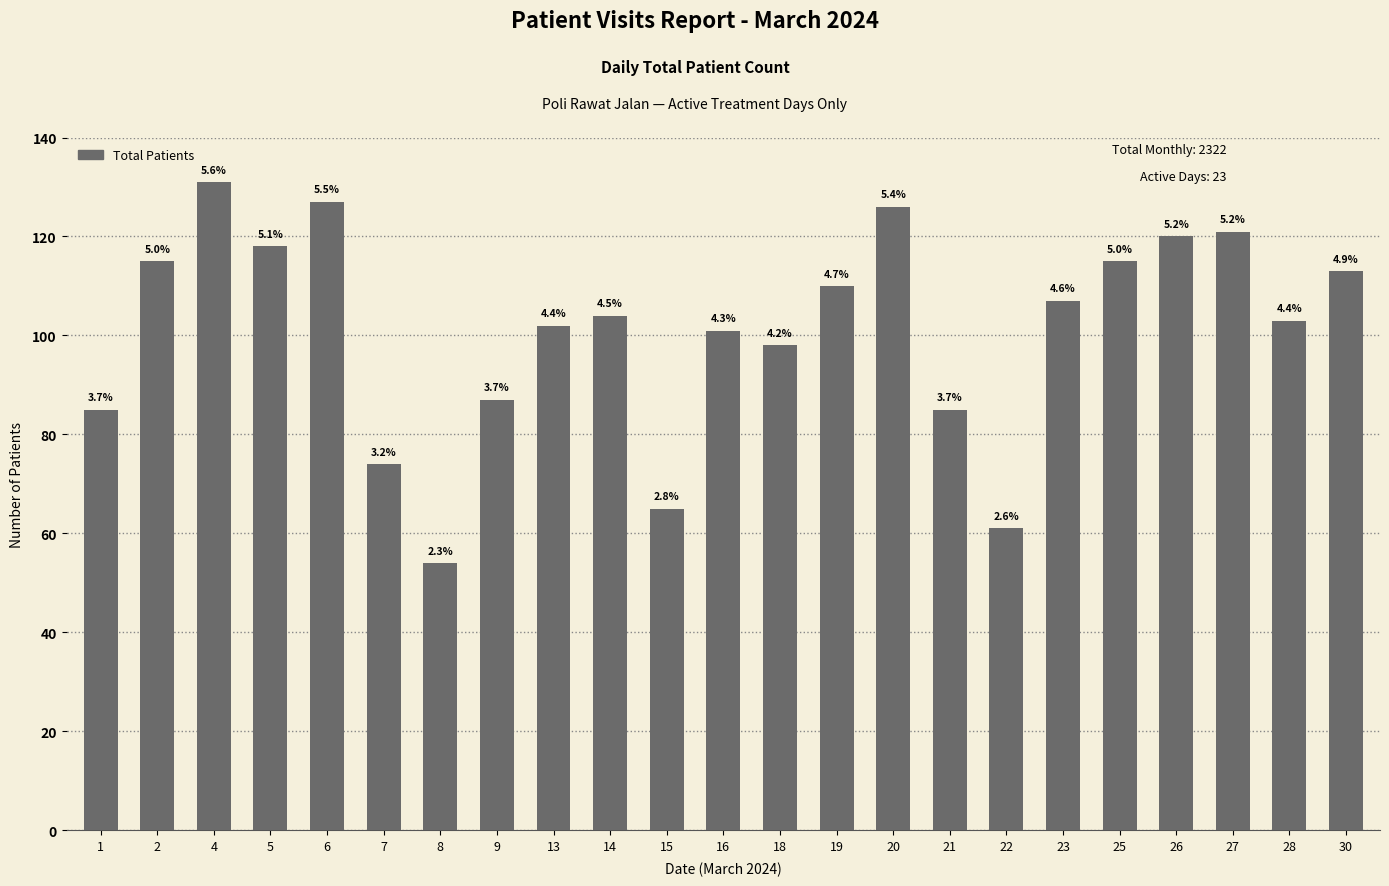

What is the change in value from 5 to 22?

-57